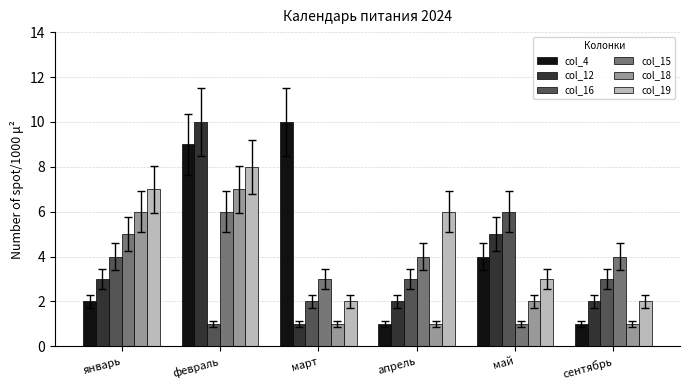

How many distinct data groups are displayed?

6